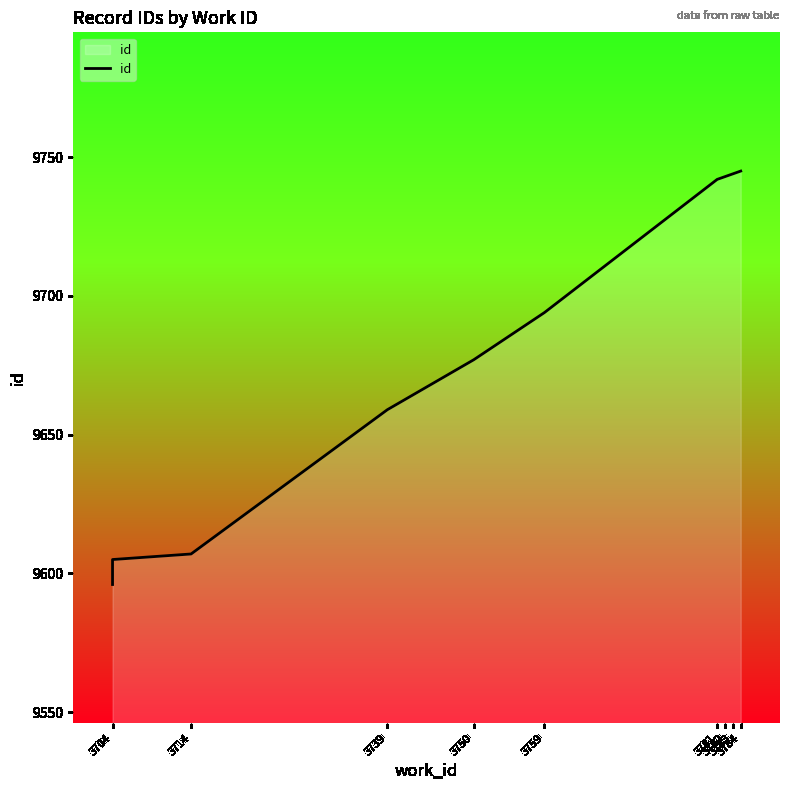

Reading left to right, extract all data points from this chart.

3704=9596	3704=9605	3714=9607	3739=9659	3750=9677	3759=9694	3781=9742	3782=9743	3783=9744	3784=9745